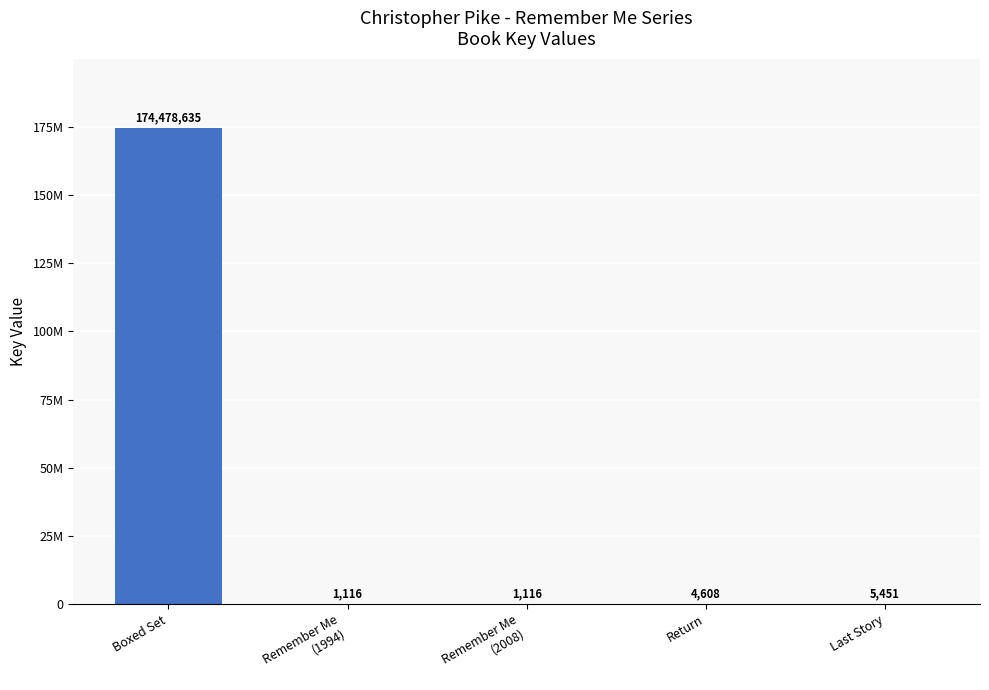

Are the bars horizontal?

No